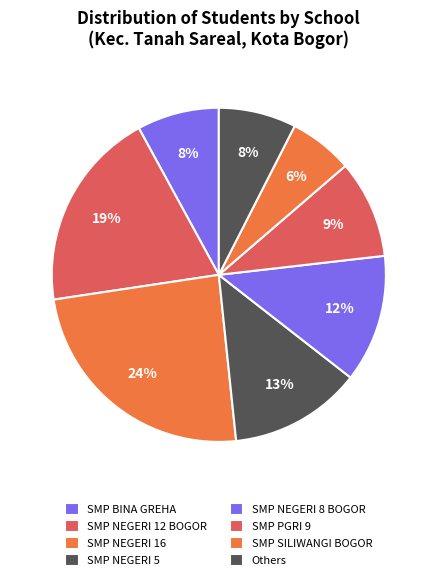

Is it true that SMP PGRI 9 is 1% of the pie?

False